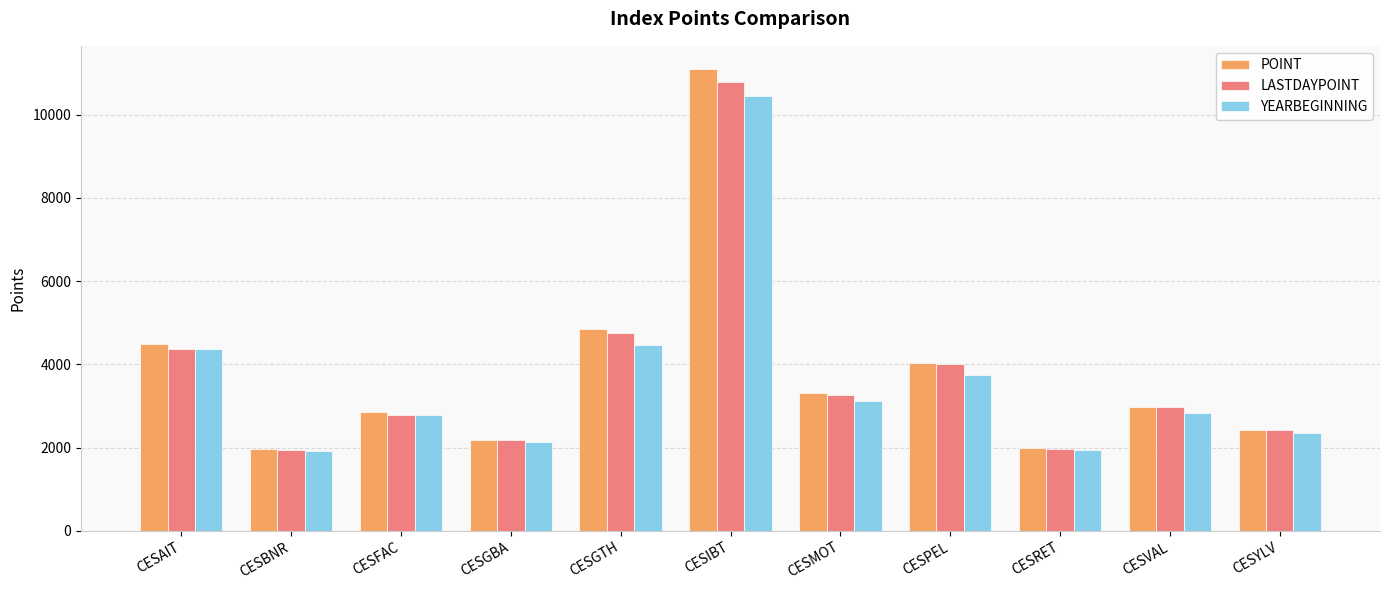

The value of YEARBEGINNING at CESBNR is 1914.5. True or false?

True